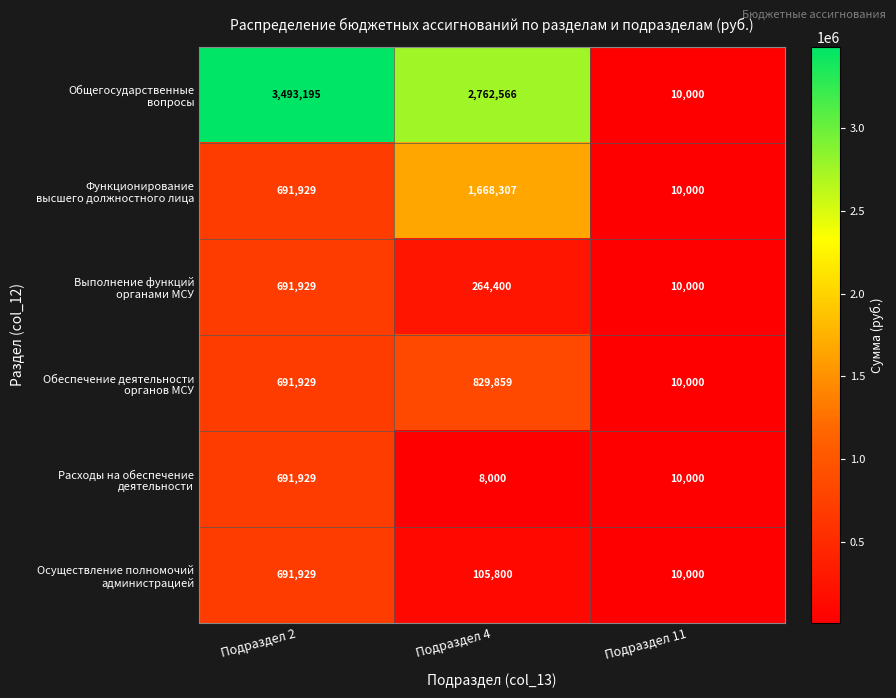

What is the spread (max minus min) of values at Подраздел 4?

2754566